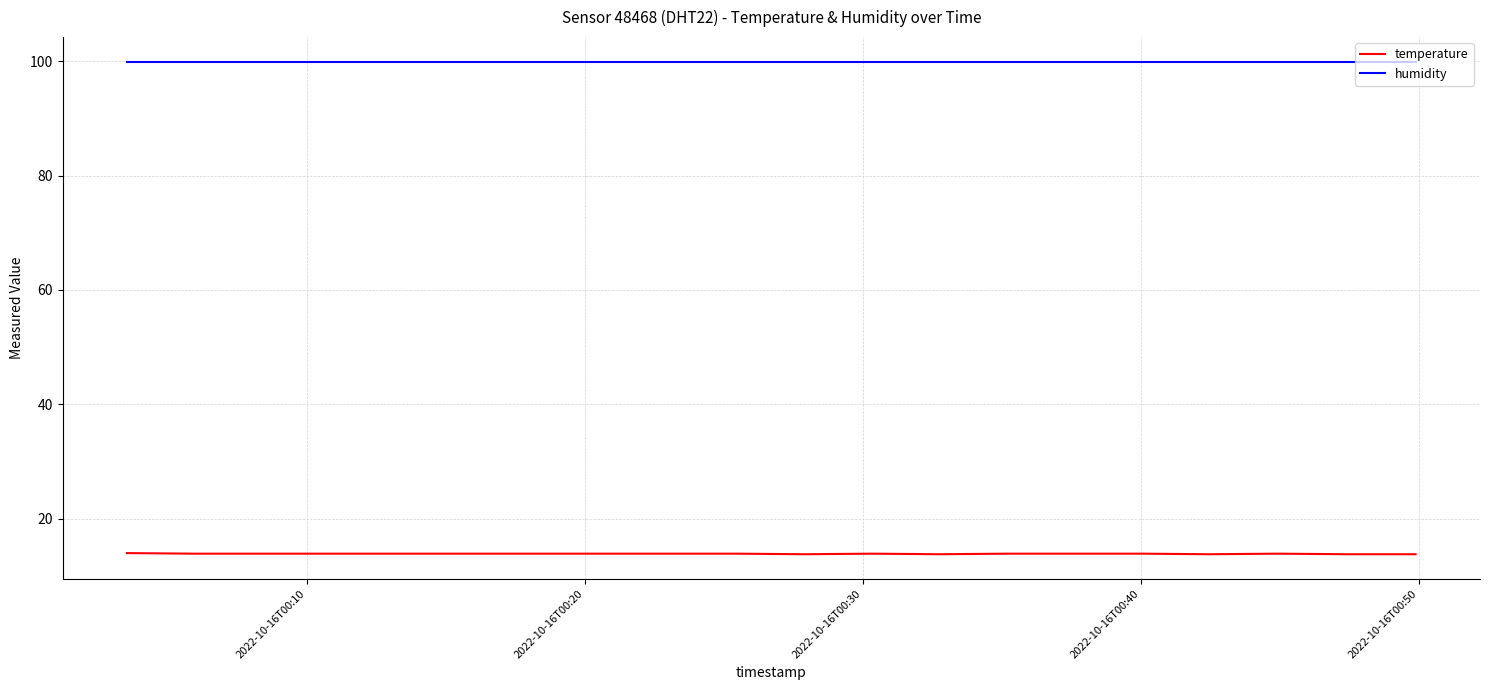

True or false: humidity and temperature cross at least once.

False